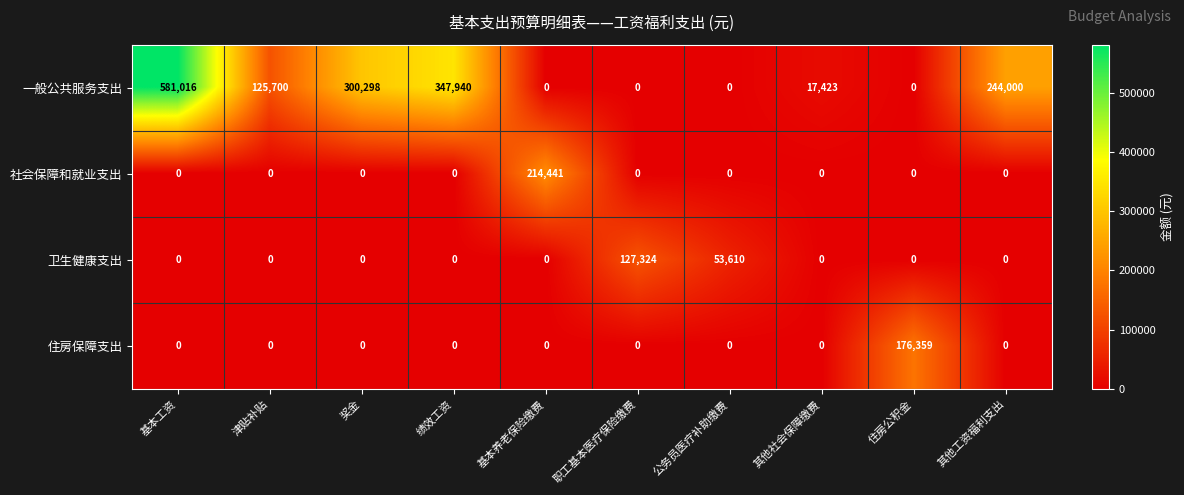

At which category is the sum across all series the highest?

基本工资